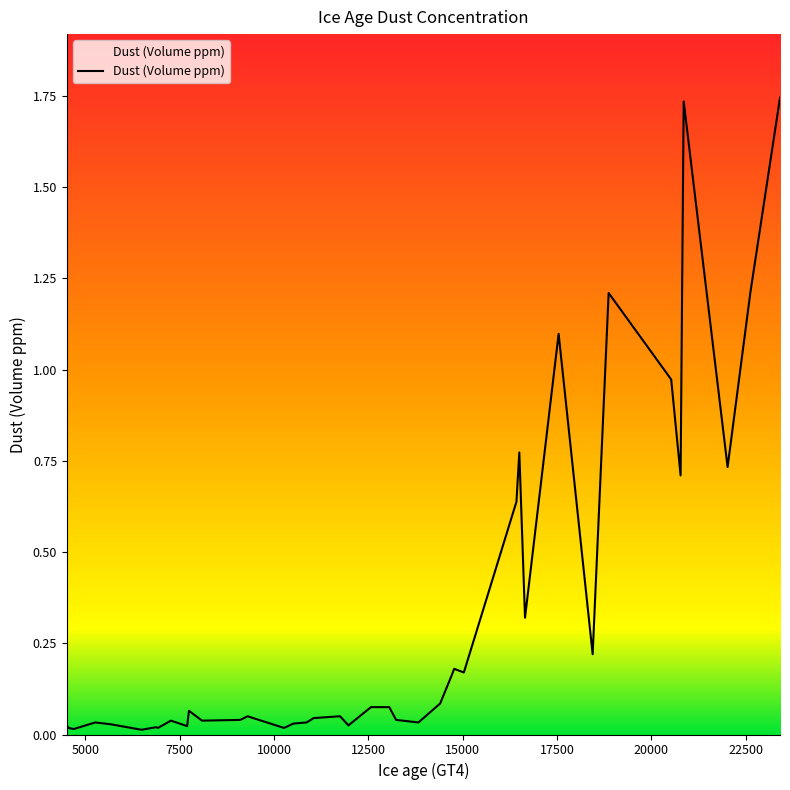

Is this an area chart (filled region under the line)?

No